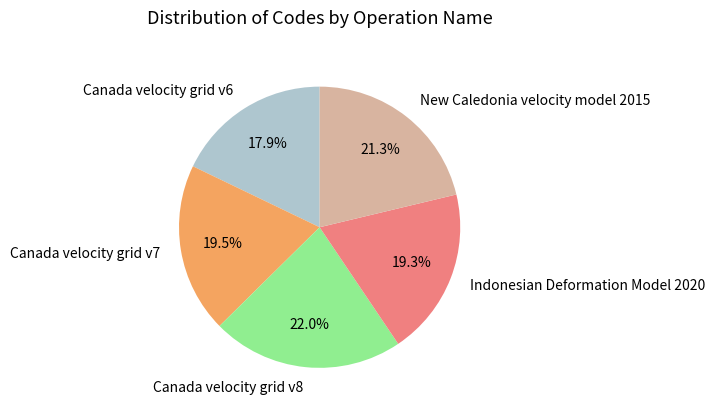

To the nearest percent, what percentage of the pie is New Caledonia velocity model 2015?

21%